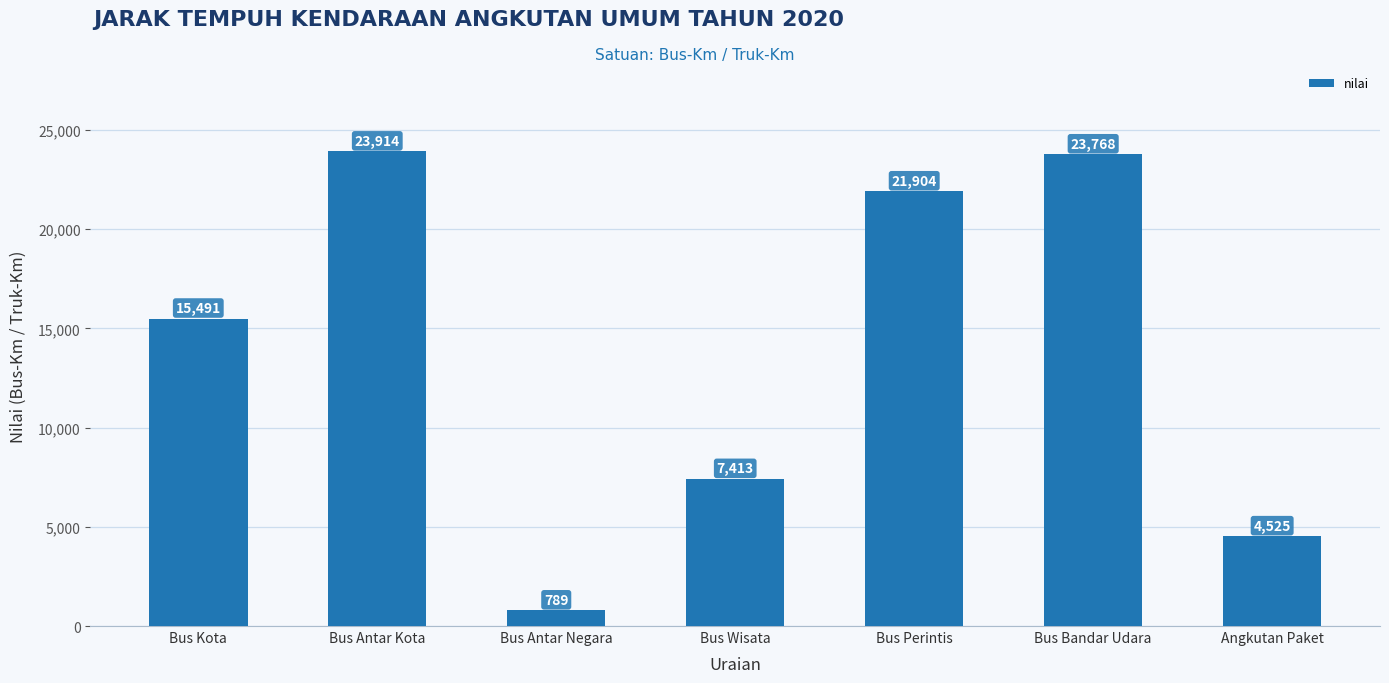

What is the difference between the maximum and minimum values?

23125